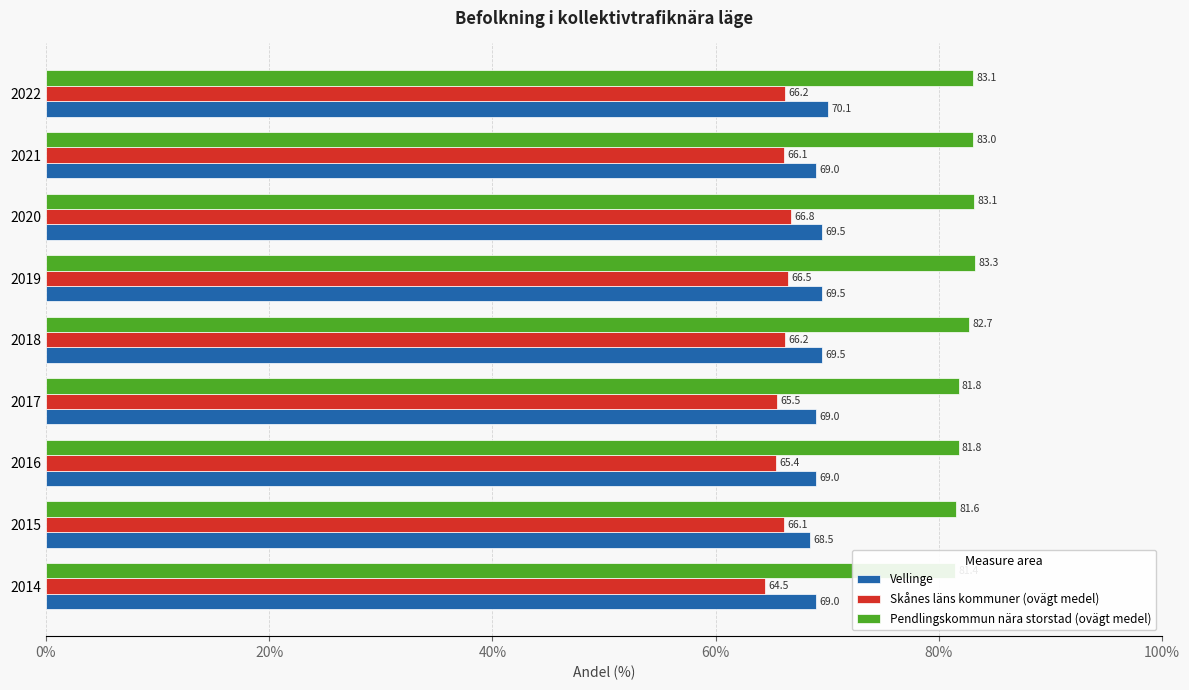

What is the sum of the Pendlingskommun nära storstad (ovägt medel) values at 2020 and 2021?

166.2